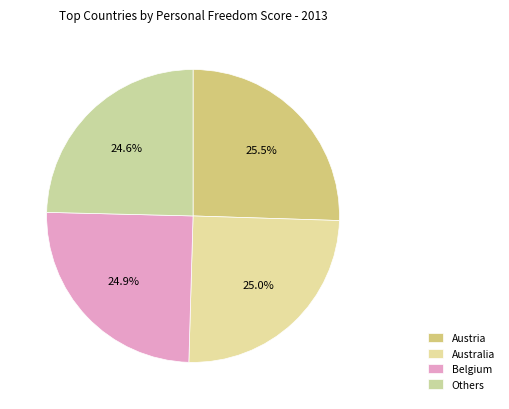

What is the largest slice in the pie chart?

Austria